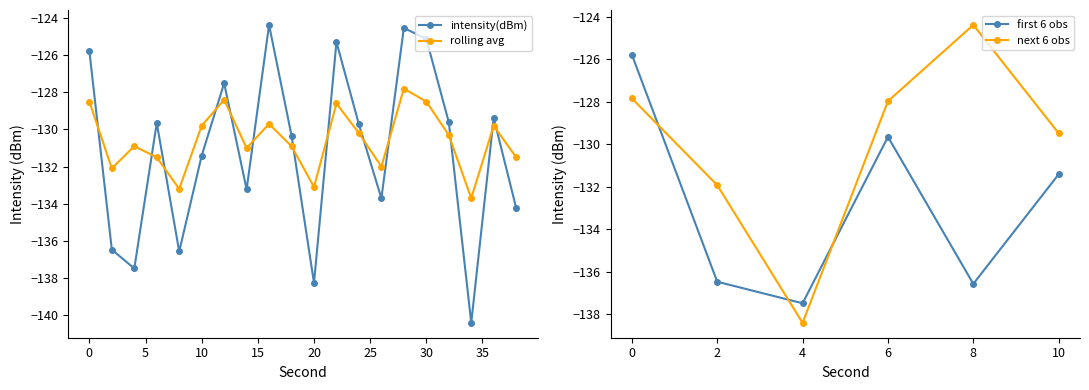

What is the total value across all series at 30?

-253.6